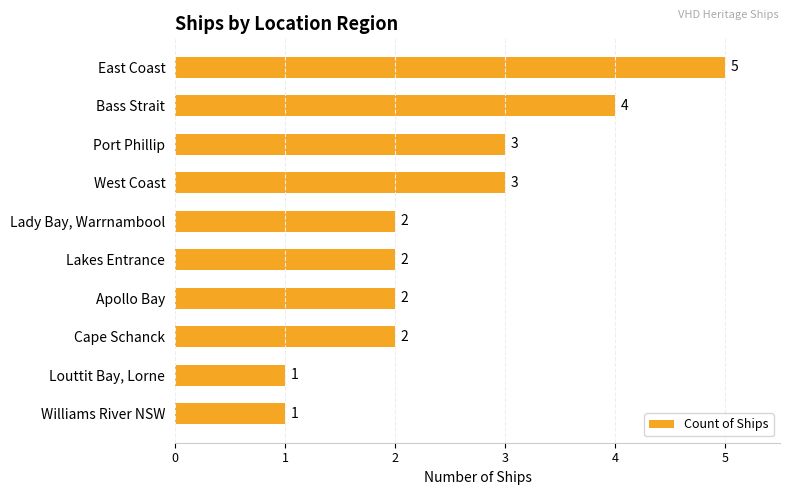

What position from the bottom is Lady Bay, Warrnambool?

6